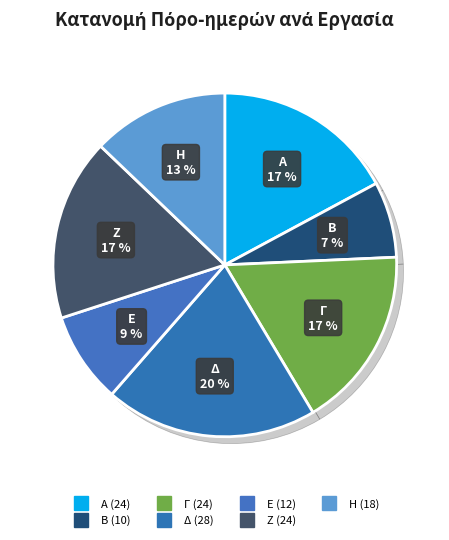

To the nearest percent, what is the difference between the Η and Δ slice percentages?

7%